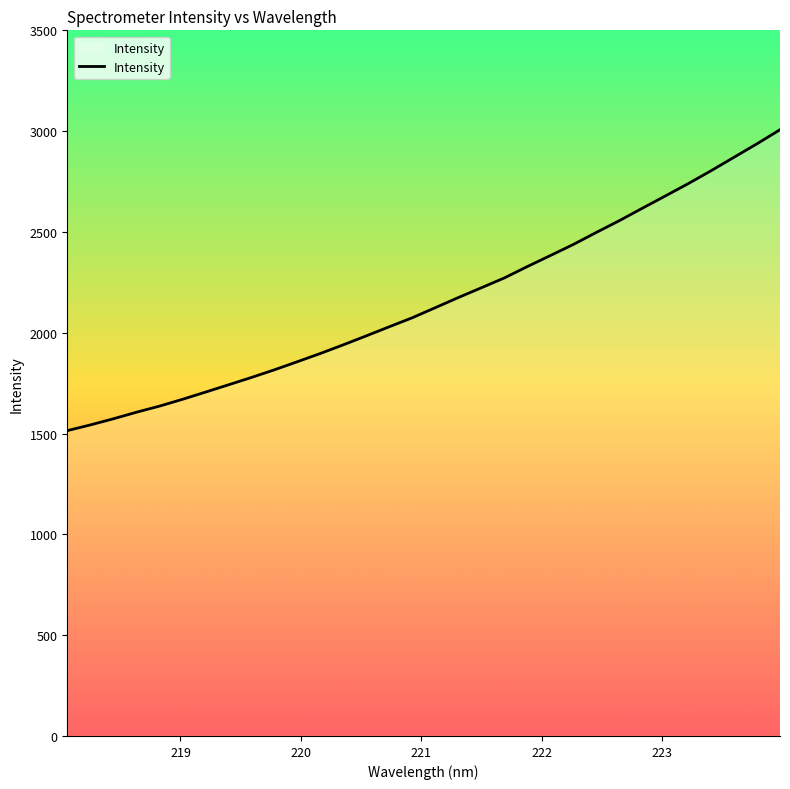

What is the difference between the maximum and minimum values?

1492.6